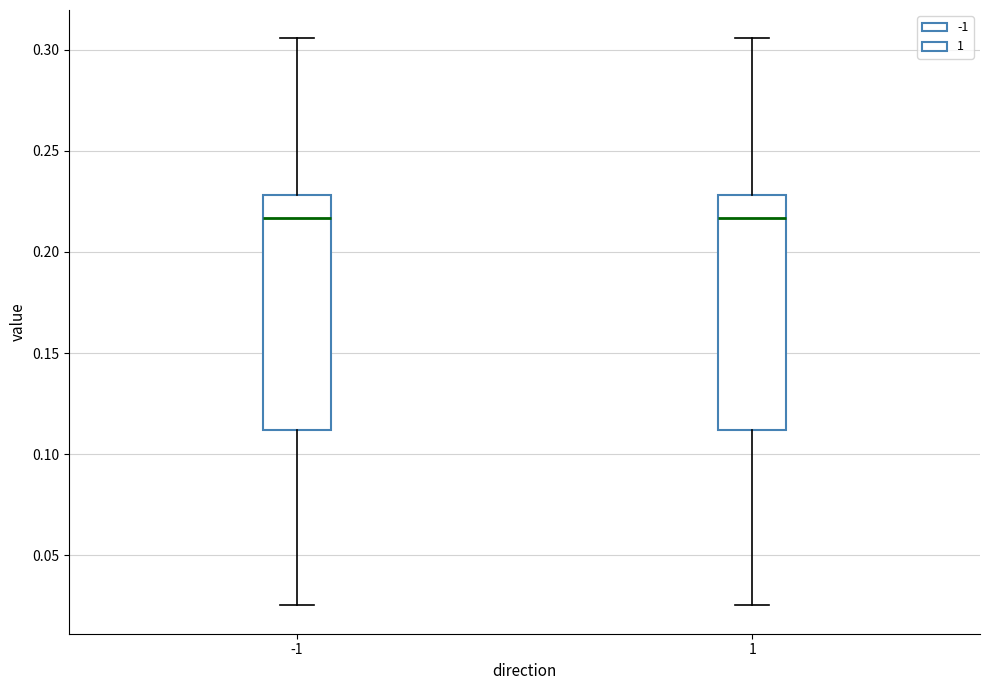

Where does the upper whisker of the box at x = -1 end on the y-axis? The values are not printed on the chart, so give them approximately, as read against the axis.

0.305